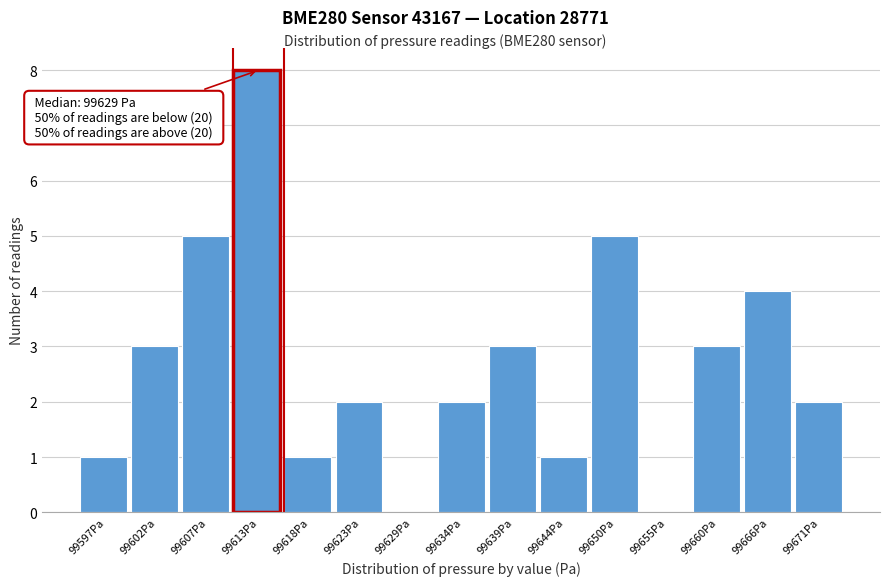

Which range on the x-axis has the tallest bar?

99610 to 99615